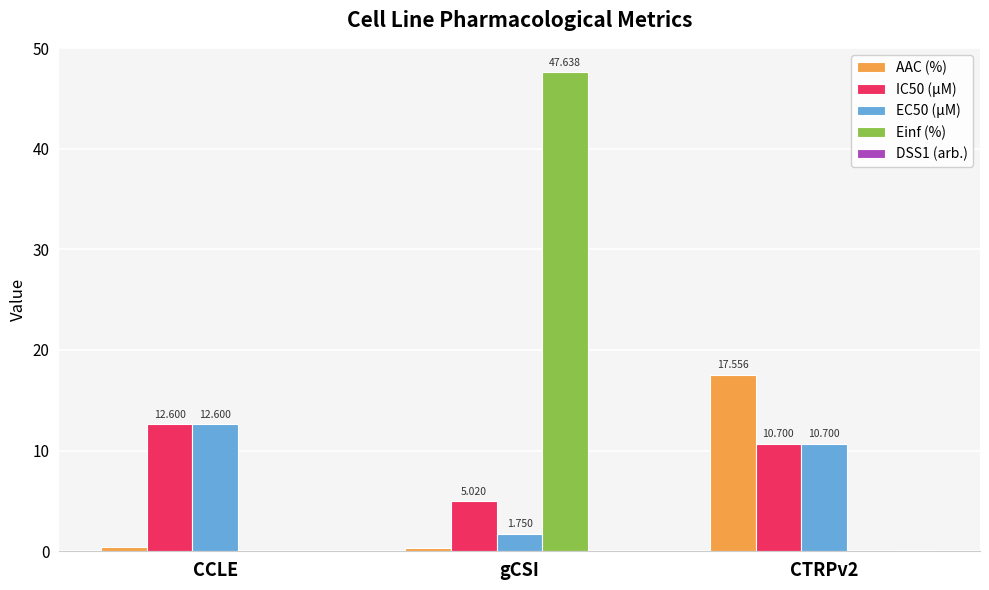

At which category is the sum across all series the highest?

gCSI